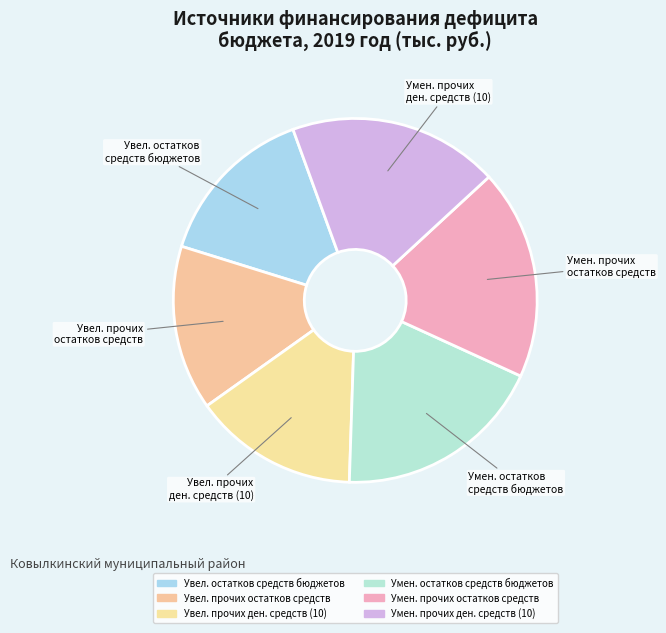

How many segments does this pie chart have?

6